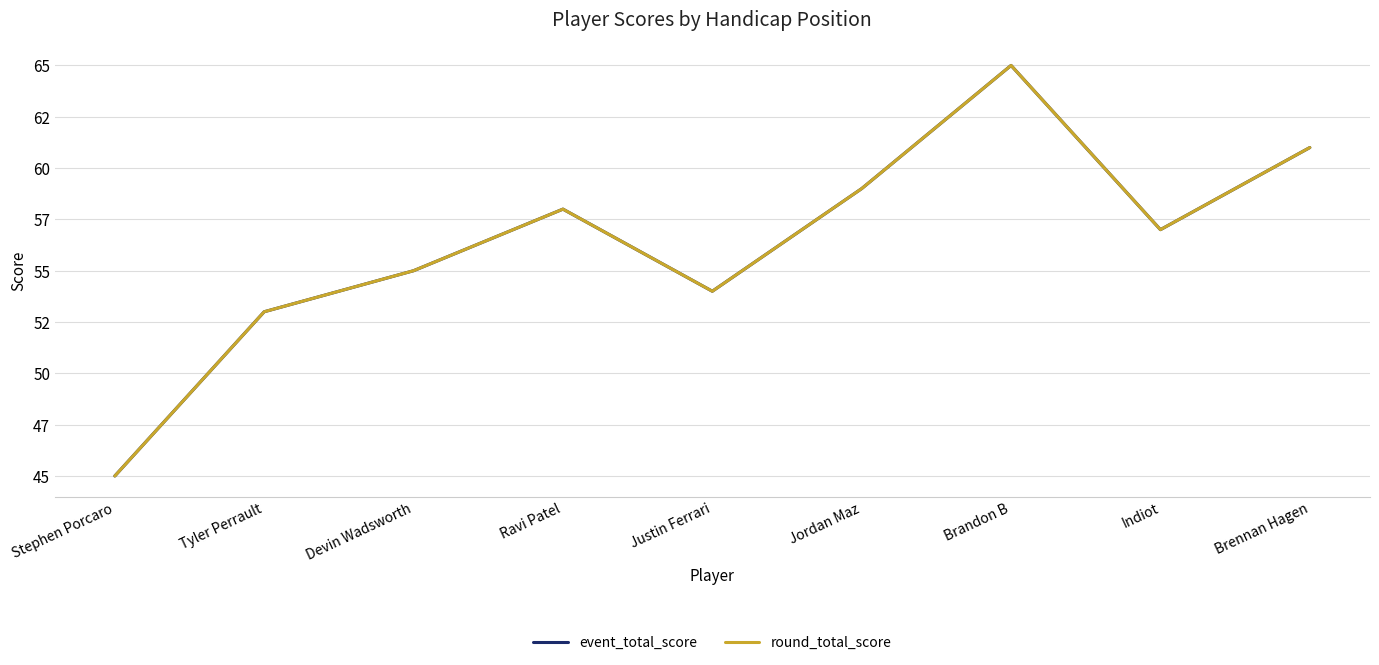

True or false: event_total_score has a value of 59 at Jordan Maz.

True